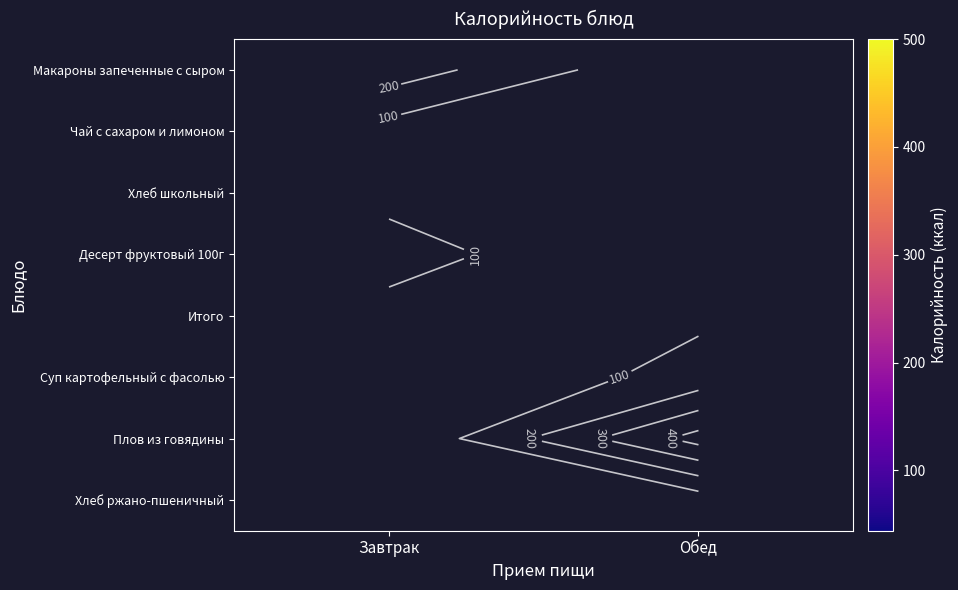

How many distinct data groups are displayed?

8